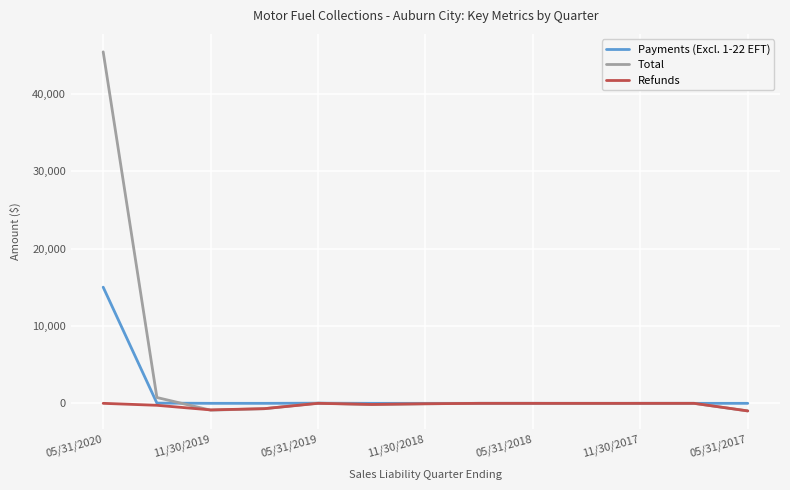

How many series are shown in this chart?

3